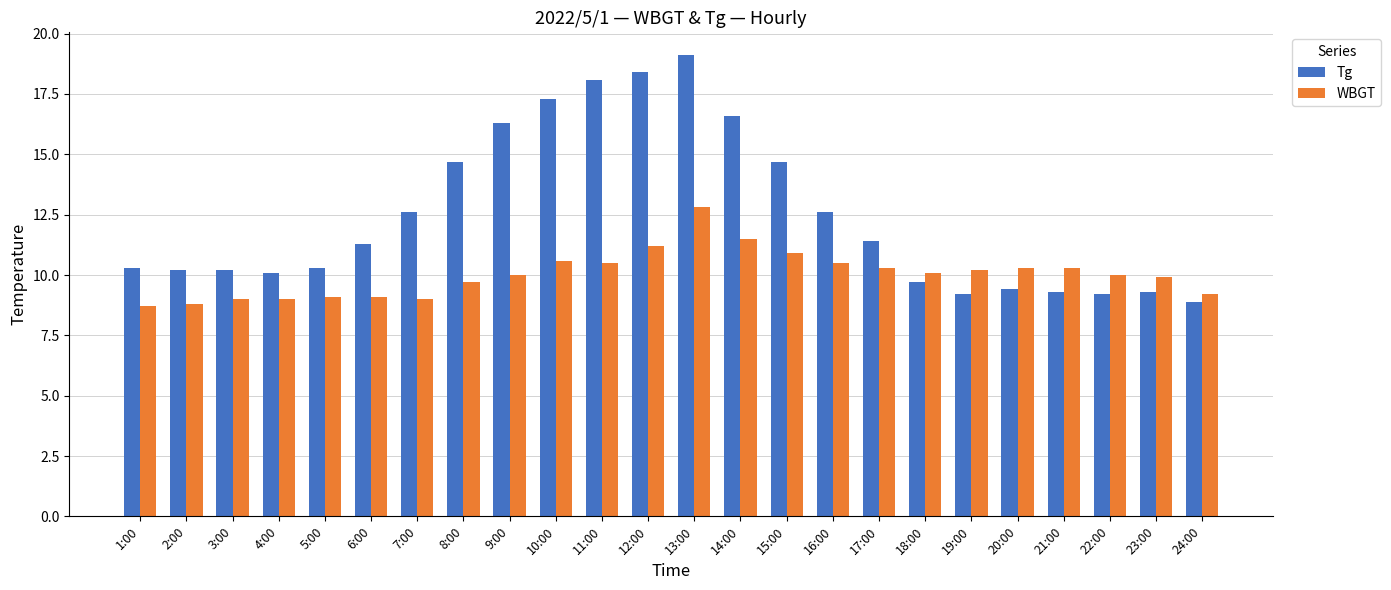

Is it true that Tg equals 14.7 at 8:00?

True